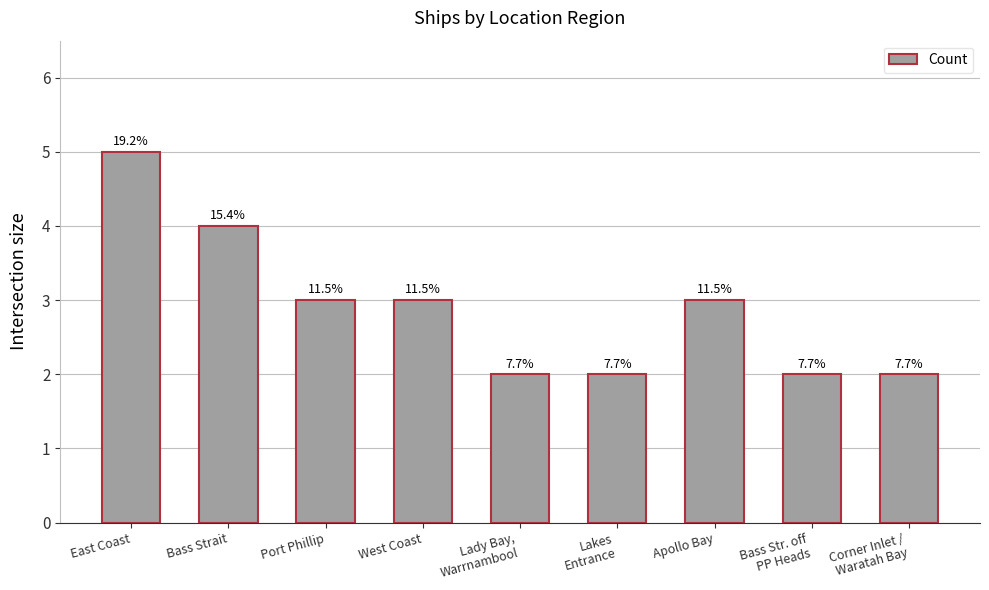

How many bars are there in total?

9